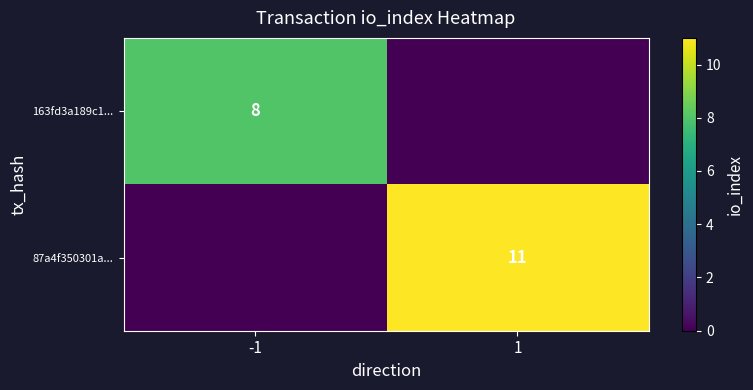

Is it true that 163fd3a189c1... equals 4 at -1?

False